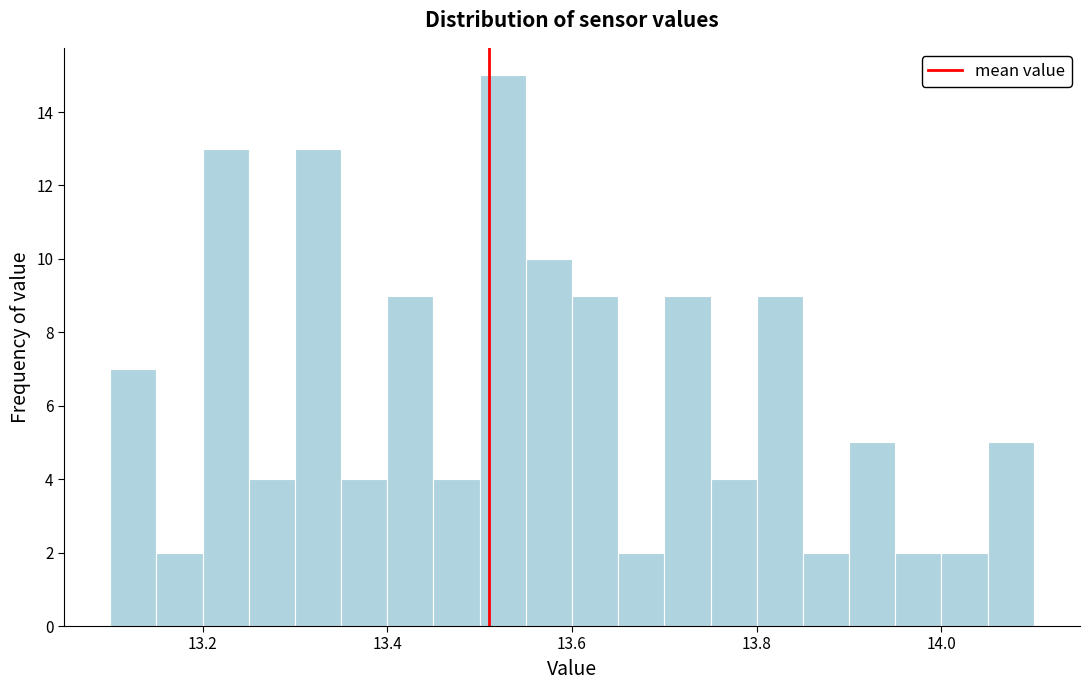

Read against the x-axis, roughly where is the centre of the tallest bar?

13.52